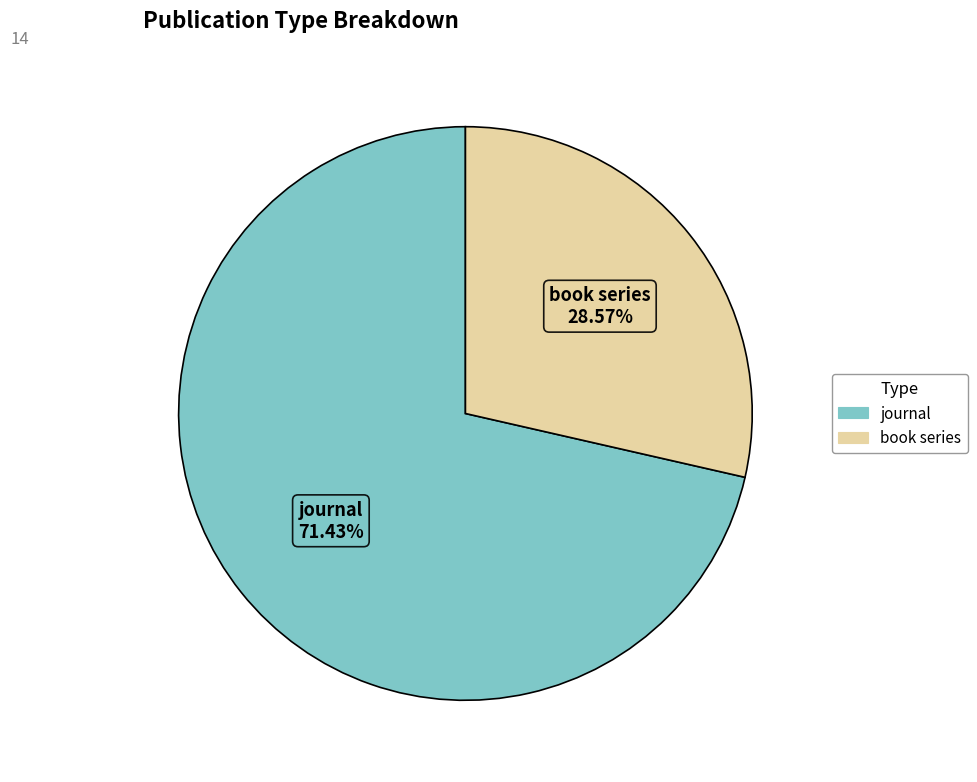

Rank the categories by value from lowest to highest.

book series, journal